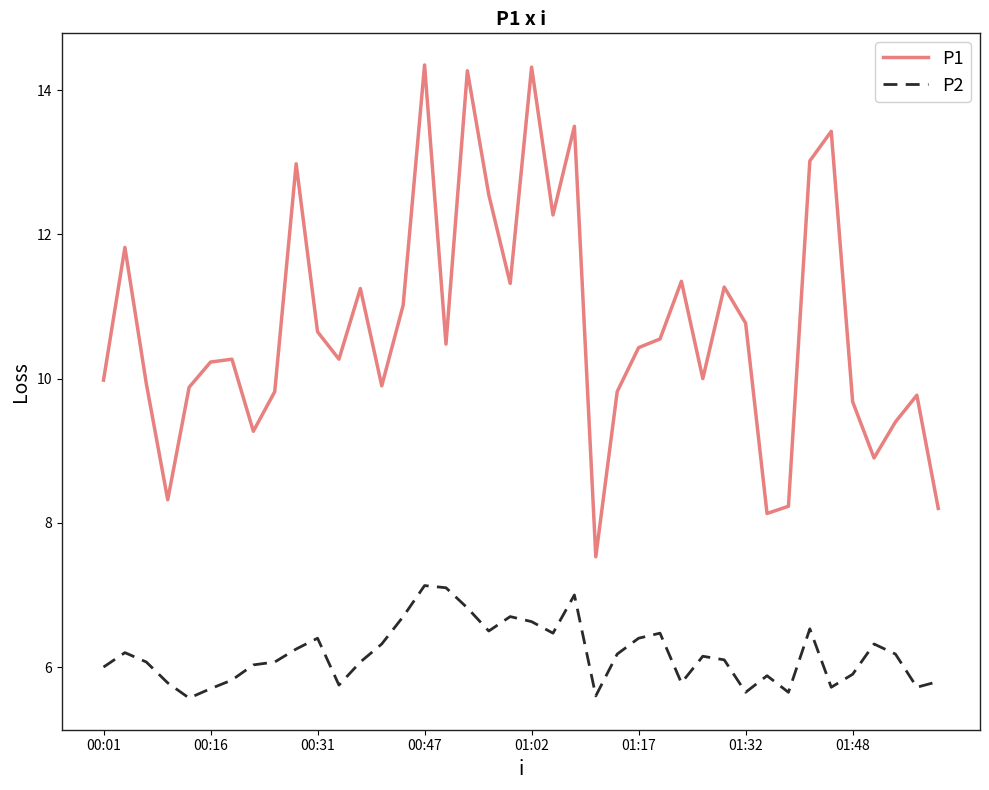

What is the minimum value for P2?

5.6